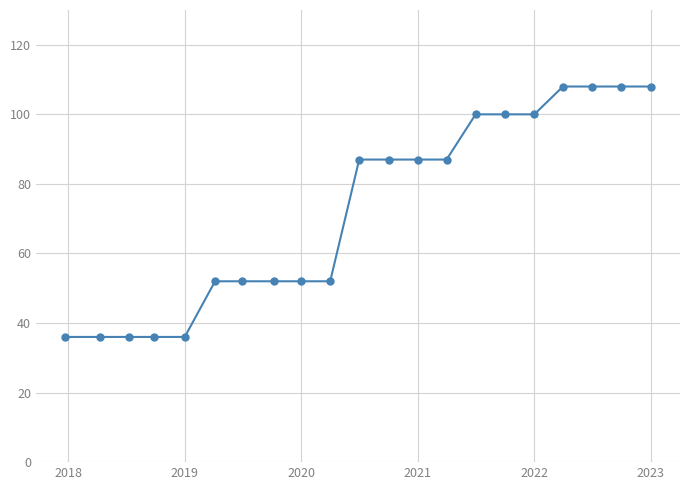

Reading left to right, transcribe all the data shown in this chart.

36	36	36	36	36	52	52	52	52	52	87	87	87	87	100	100	100	108	108	108	108